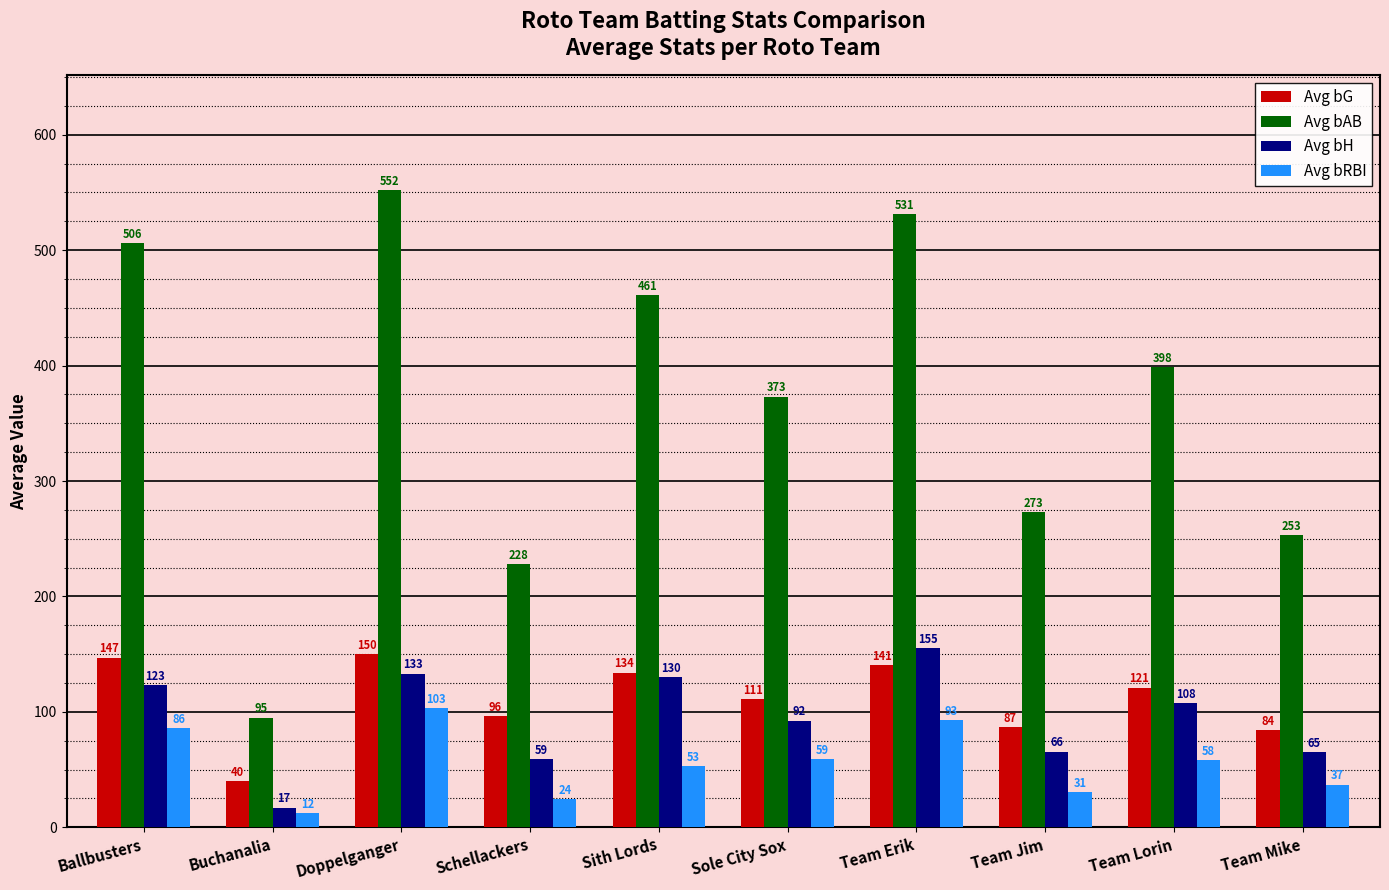

At how many categories does at least one series exceed 430?

4